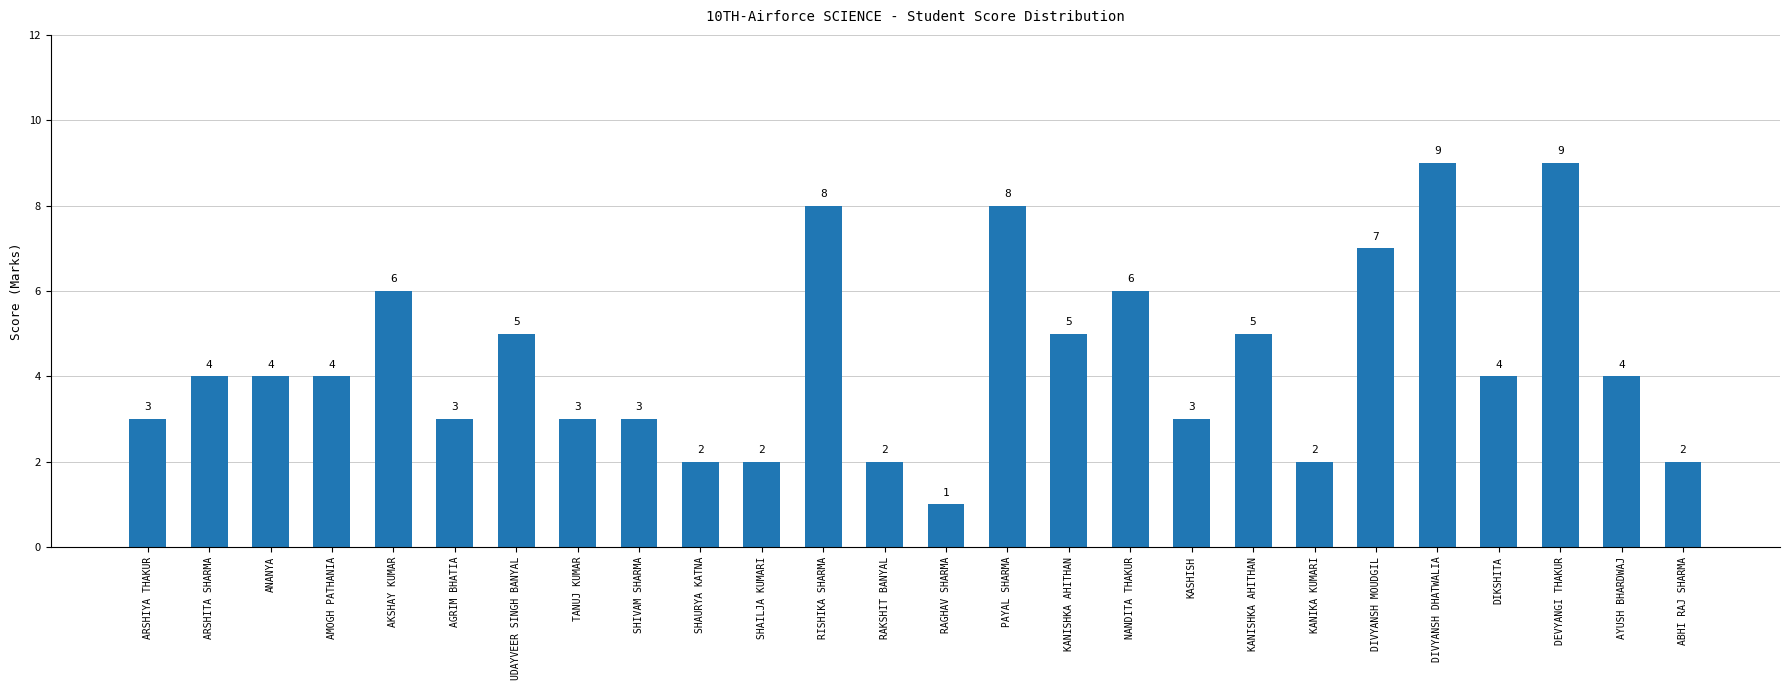

How many values are between 3 and 6?

15